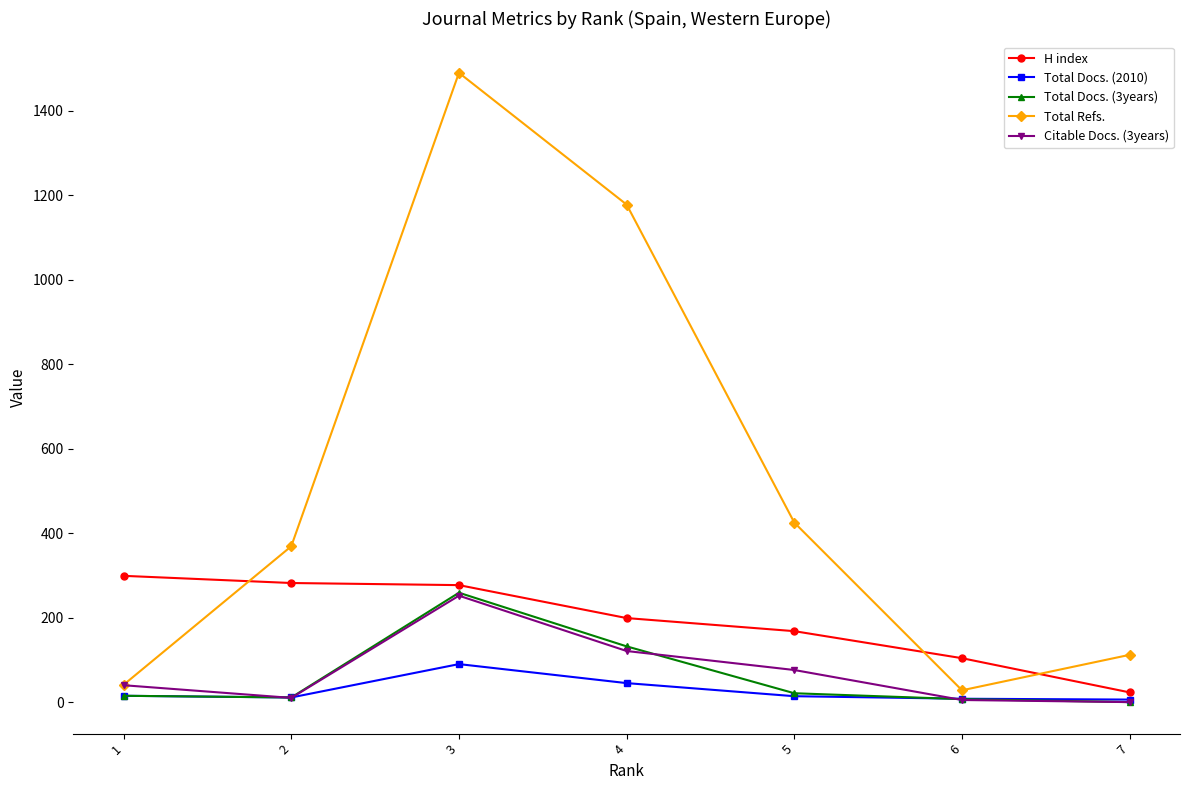

True or false: Total Refs. and Total Docs. (3years) cross at least once.

False